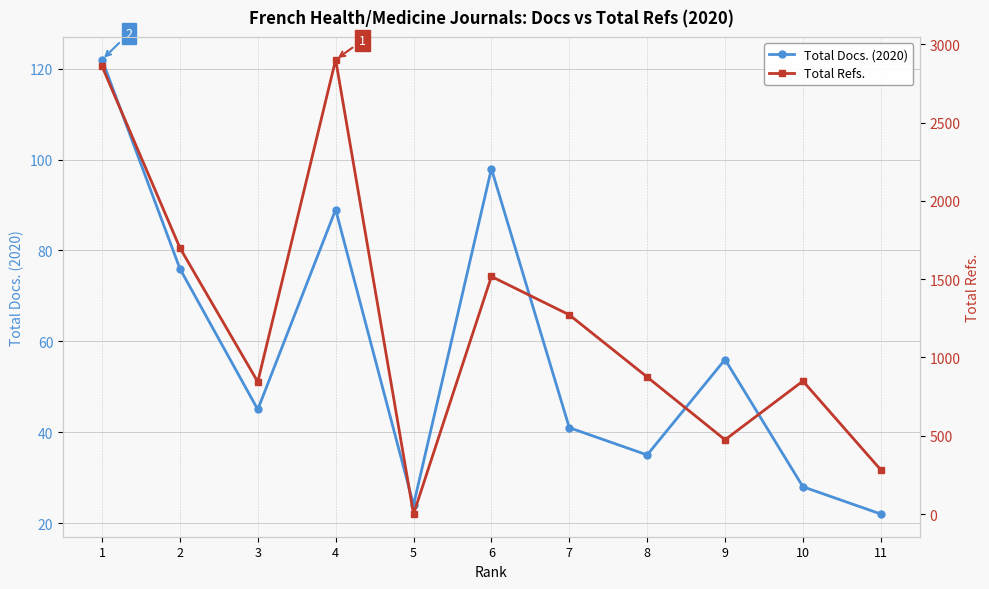

Which series has the largest total across all categories?

Total Refs.